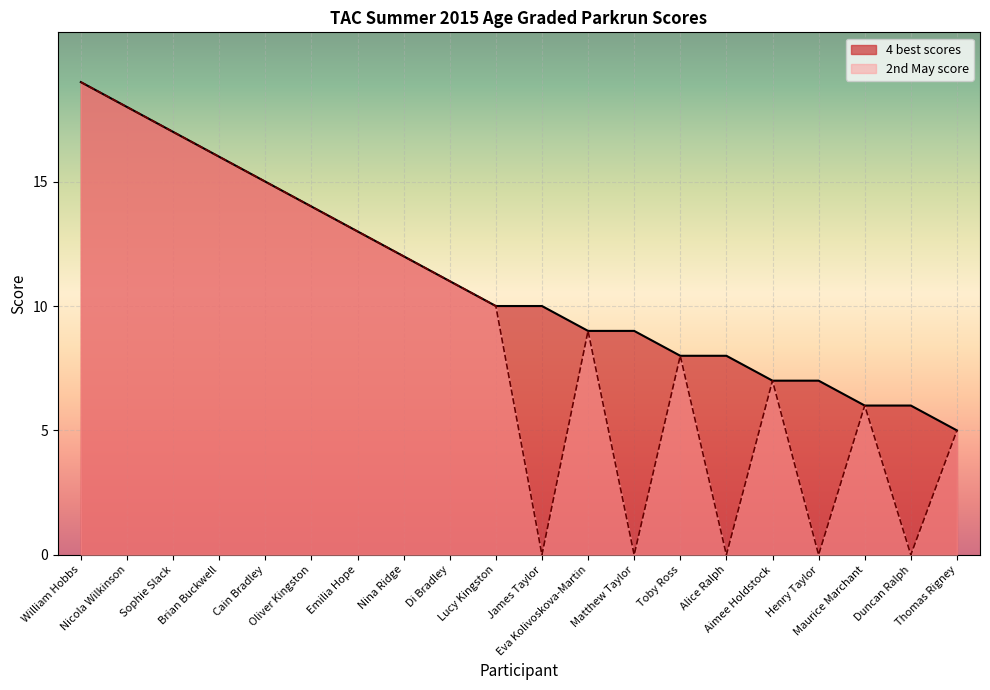

Between Eva Kolivoskova-Martin and Nicola Wilkinson, which is larger?

Nicola Wilkinson